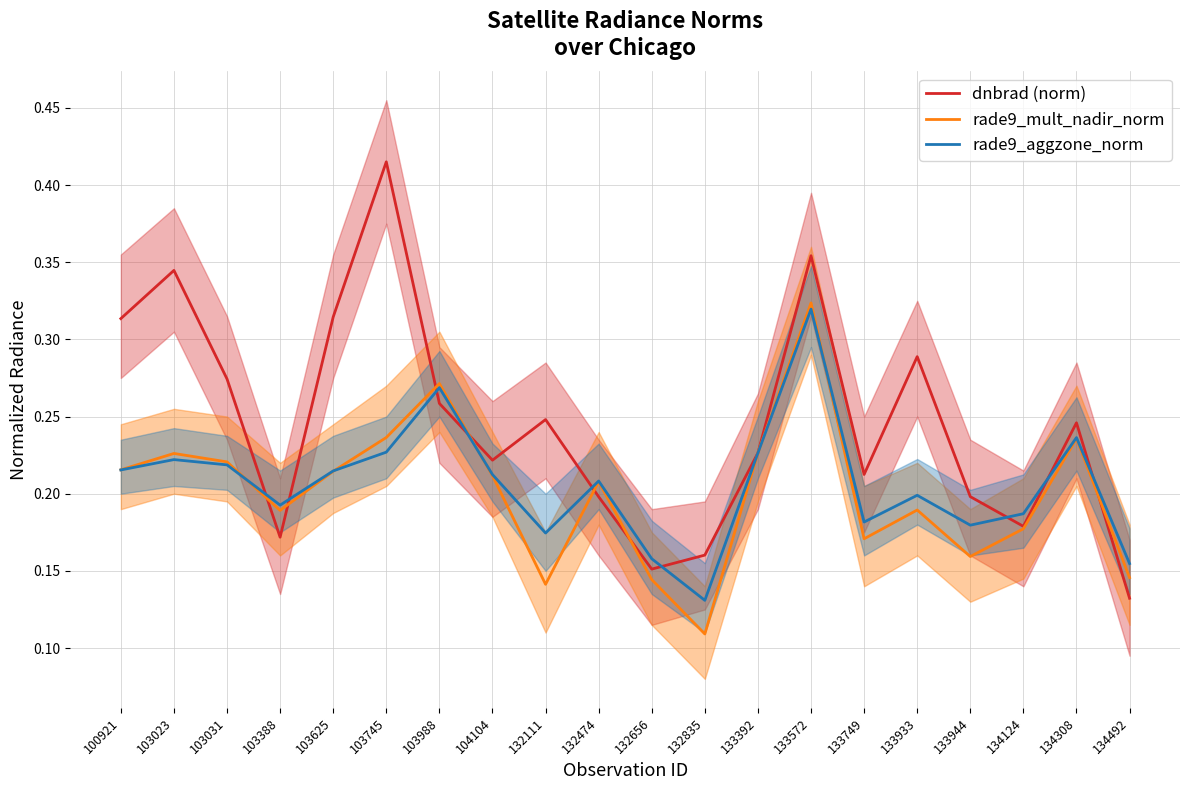

How many distinct data groups are displayed?

3